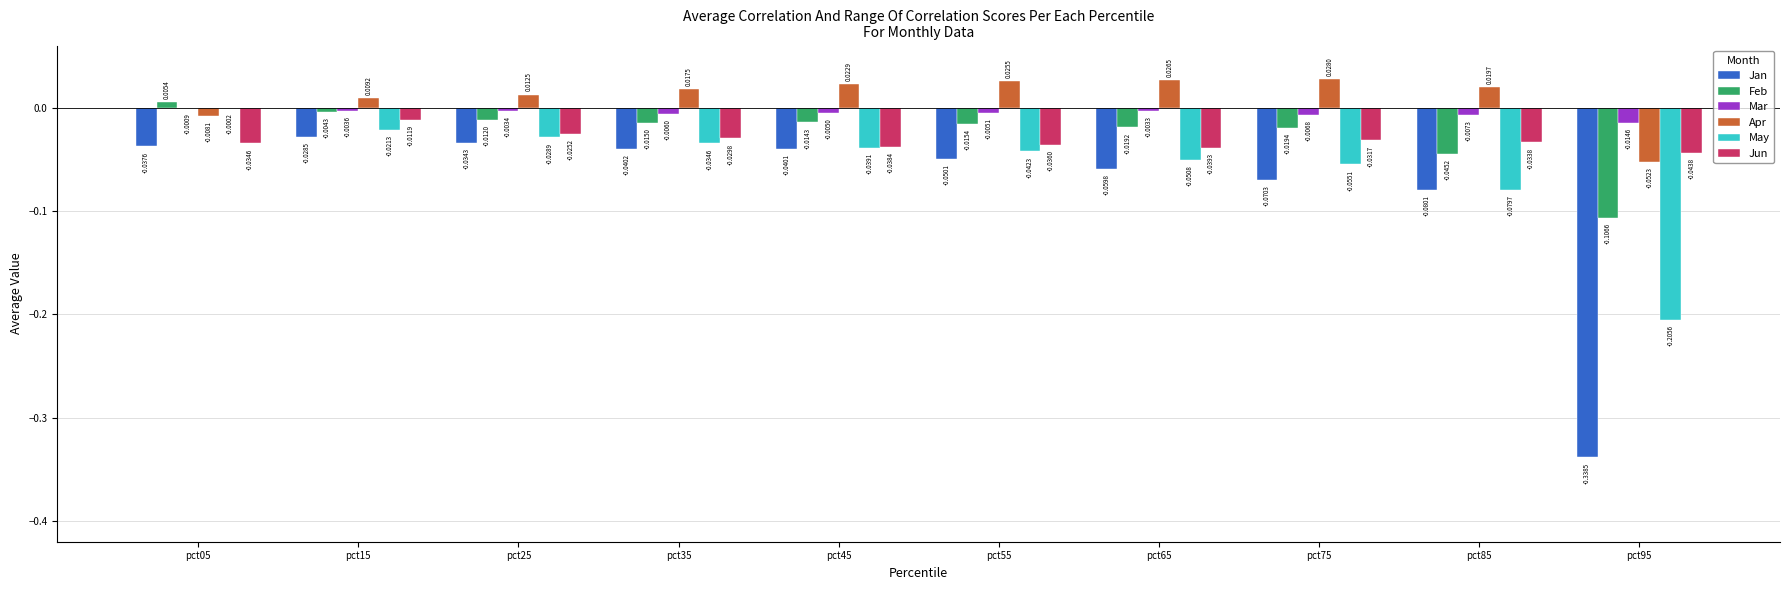

Which series has the largest total across all categories?

Apr